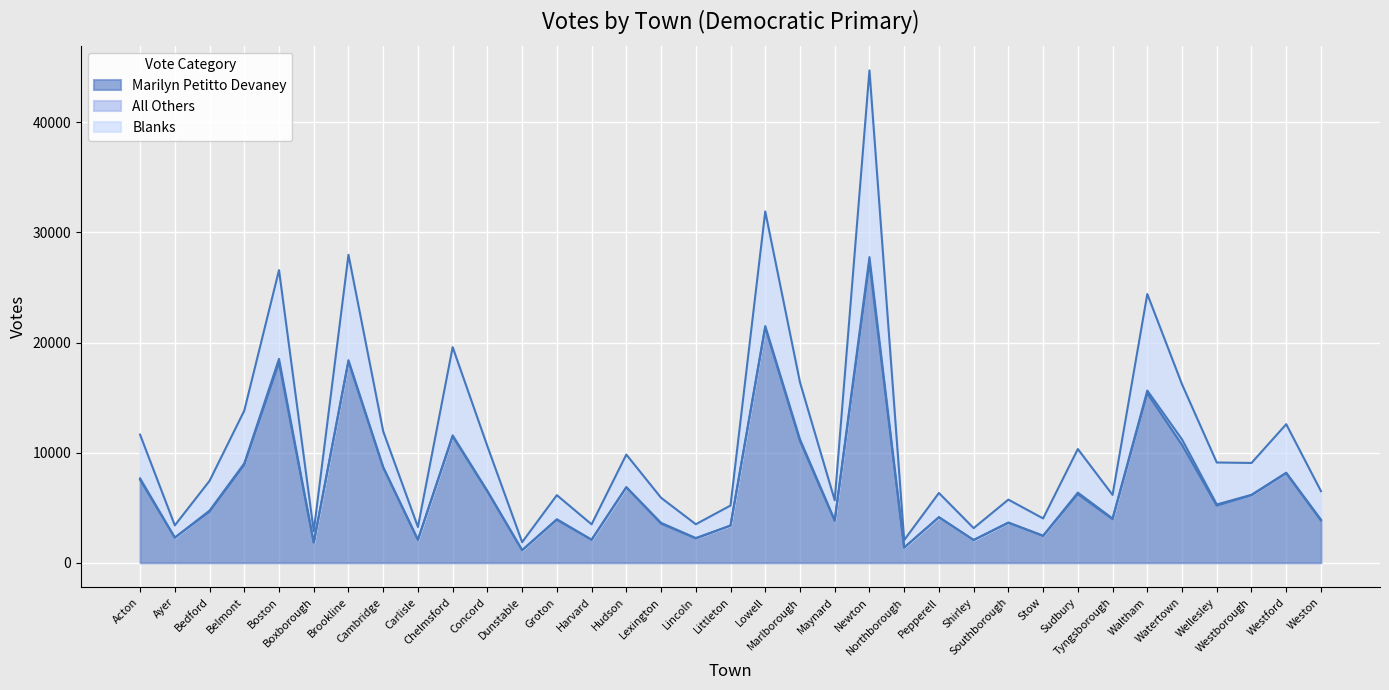

What is the approximate value of Blanks at Lowell, to the nearest 100?

31900